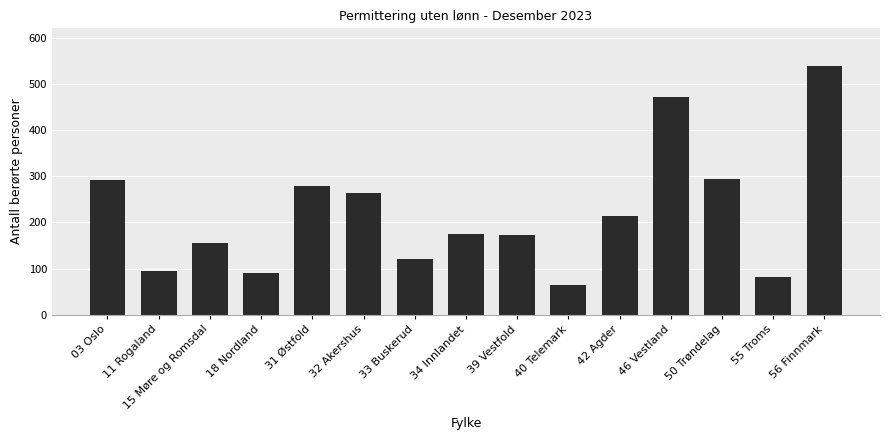

Is it true that the value at 33 Buskerud is 66?

False